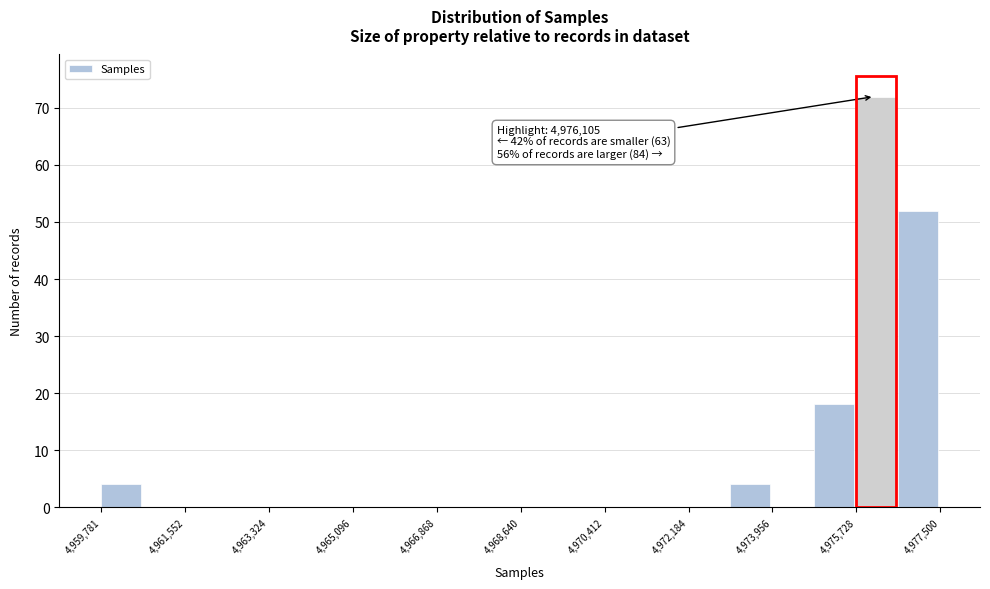

Which range on the x-axis has the tallest bar?

4975800 to 4976600